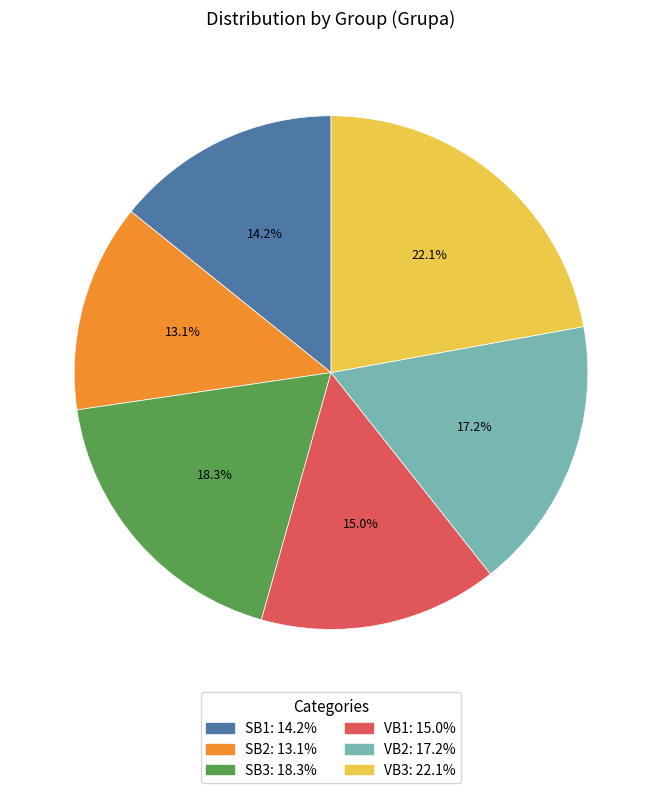

How many slices are in this pie chart?

6